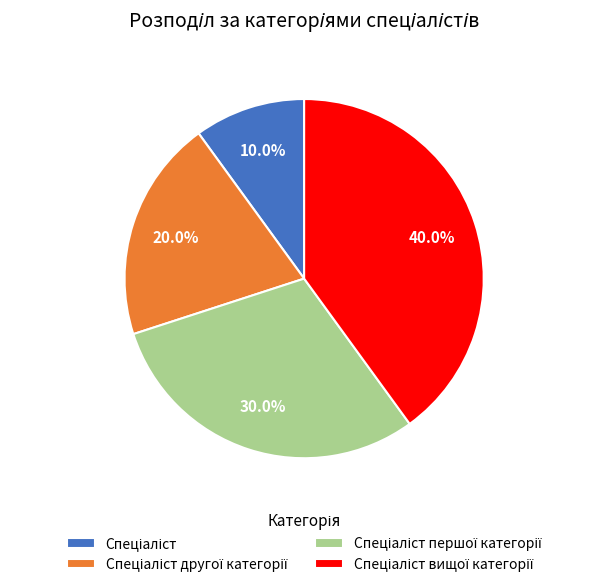

Does any single category account for the majority?

No